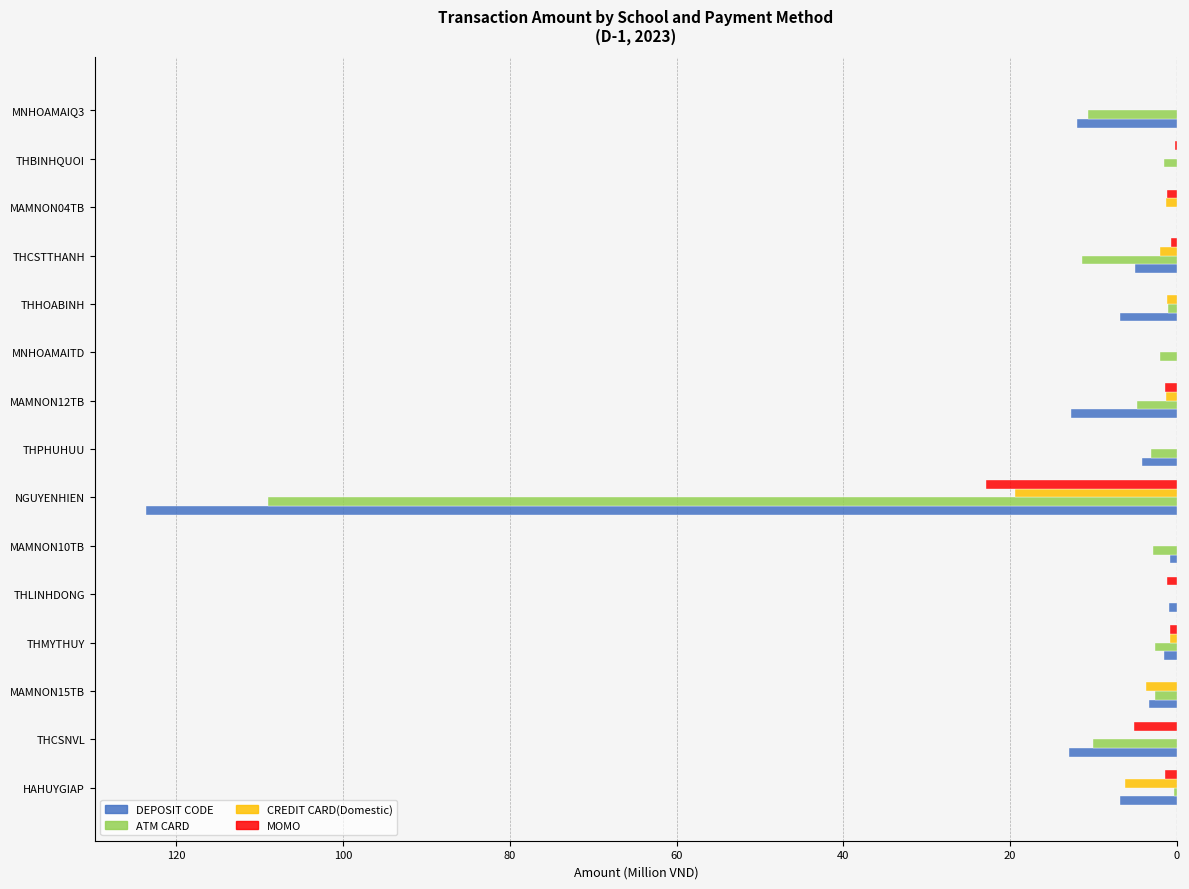

What are all the series names shown in the legend?

DEPOSIT CODE, ATM CARD, CREDIT CARD(Domestic), MOMO